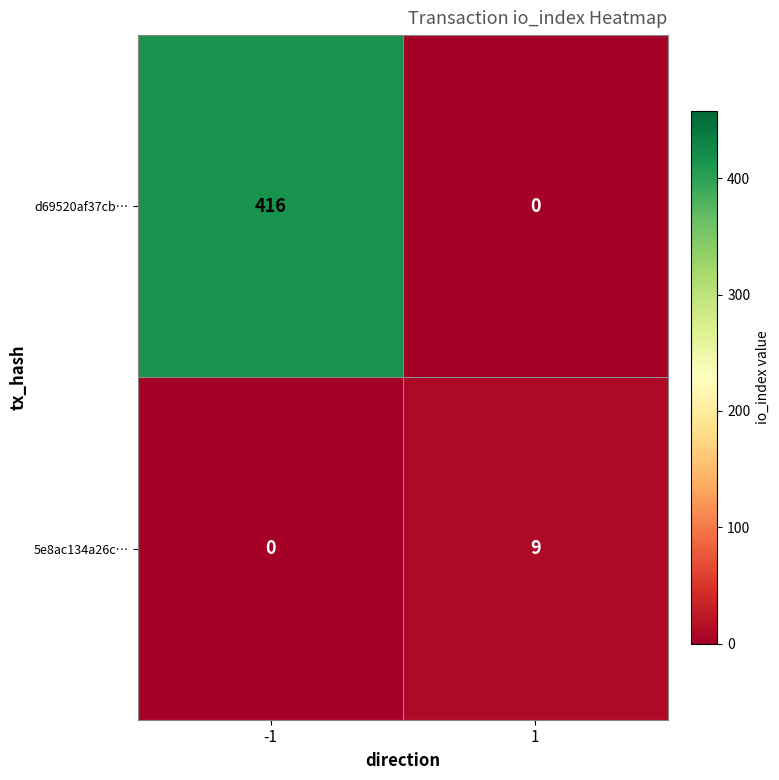

Reading right to left, what are all the values shown in this chart?

d69520af37cb…: 0	416
5e8ac134a26c…: 9	0